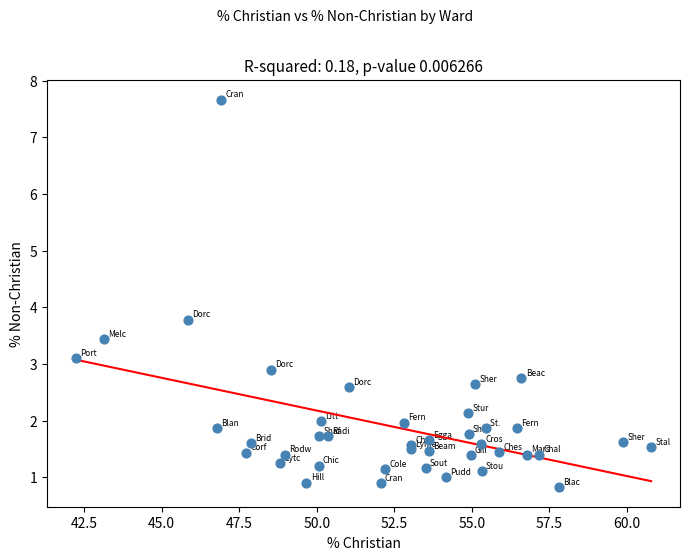

What Y value in the scatter plot is closest to 4?

3.8